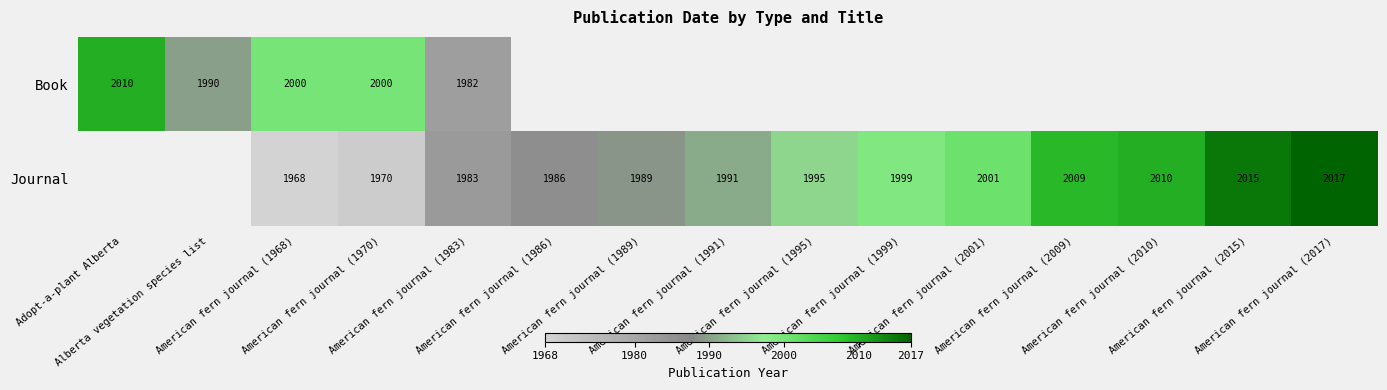

List the labels in order of Book value, smallest first.

American fern journal (1983), Alberta vegetation species list, American fern journal (1968), American fern journal (1970), Adopt-a-plant Alberta, American fern journal (1986), American fern journal (1989), American fern journal (1991), American fern journal (1995), American fern journal (1999), American fern journal (2001), American fern journal (2009), American fern journal (2010), American fern journal (2015), American fern journal (2017)